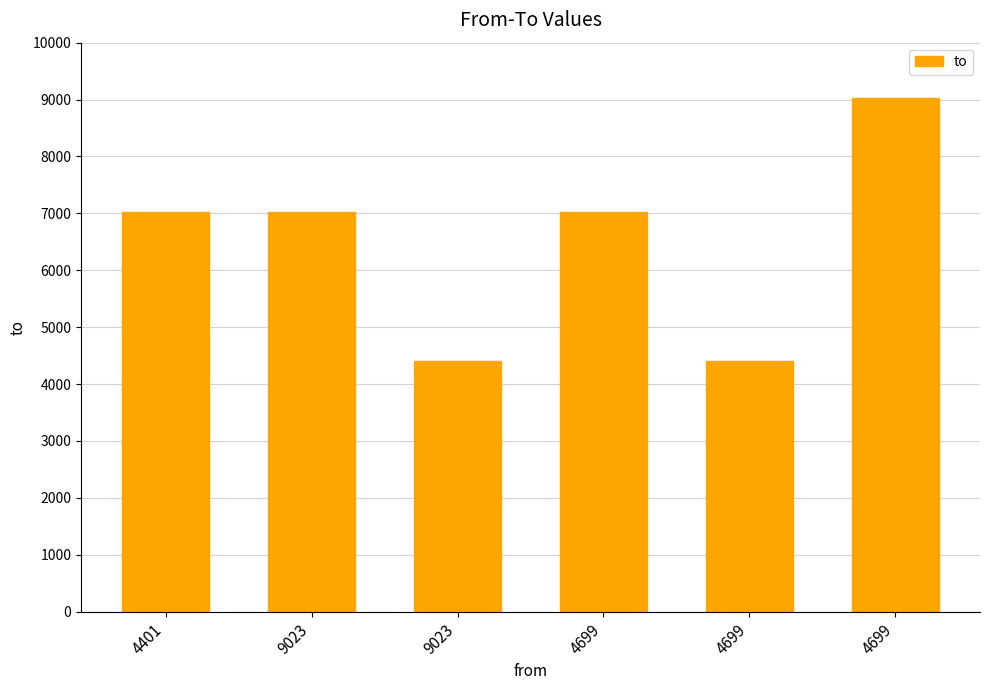

What is the difference between the maximum and minimum values?

4622